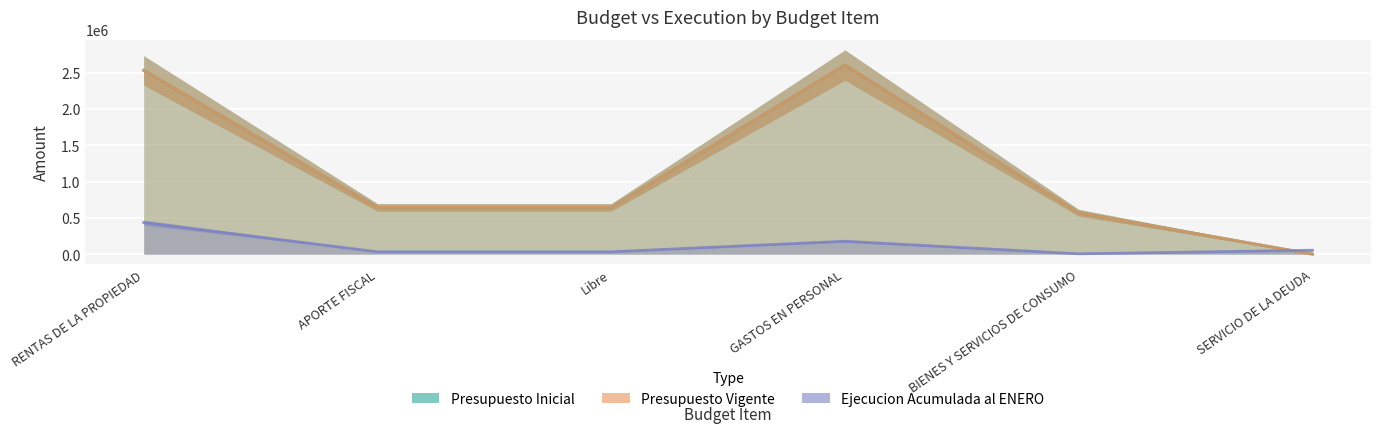

What is the difference between the maximum and minimum values in the Ejecucion Acumulada al ENERO series?

430632